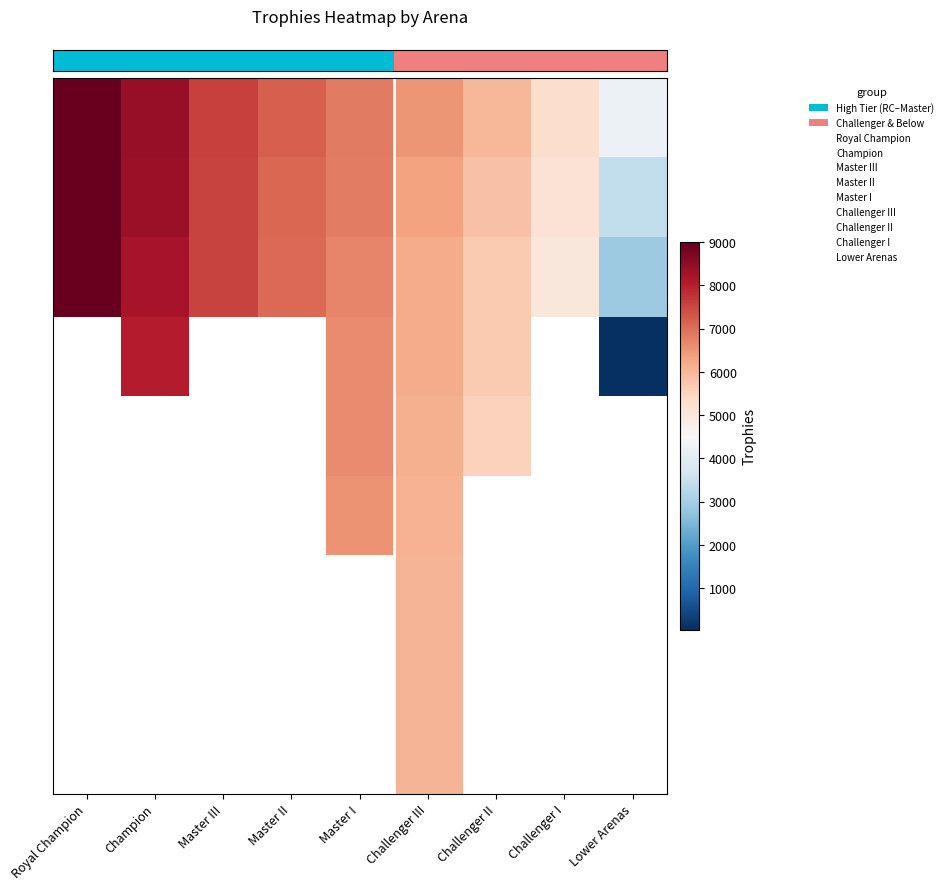

Which category has the highest value across all series?

Royal Champion